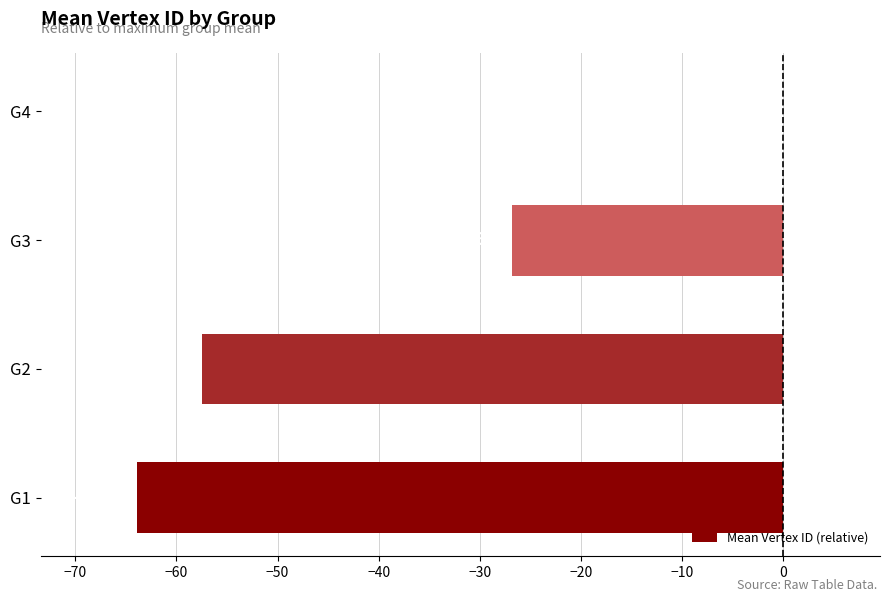

Count the number of values greater than -26.

1